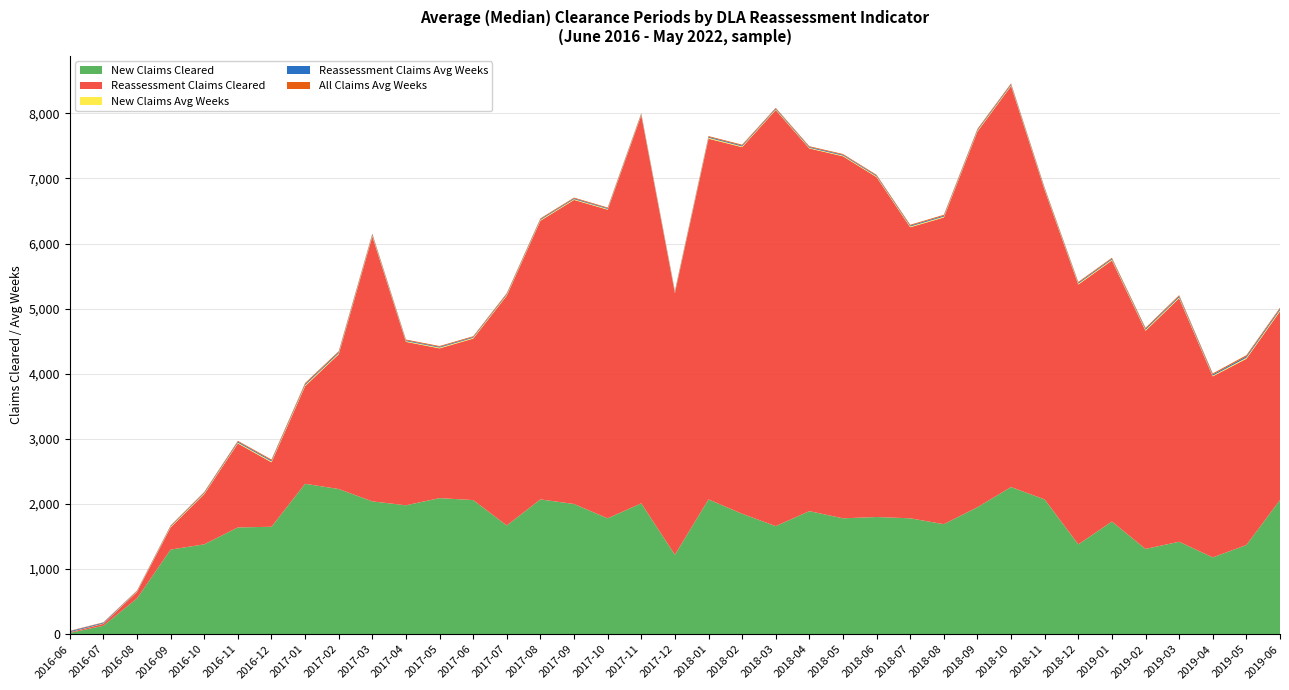

Reading right to left, transcribe all the data shown in this chart.

New Claims Cleared: 2060	1370	1180	1420	1310	1730	1380	2070	2260	1950	1690	1780	1800	1780	1890	1660	1850	2070	1220	2010	1780	2000	2070	1670	2060	2090	1980	2040	2230	2310	1650	1640	1380	1300	550	130	20
Reassessment Claims Cleared: 2900	2860	2780	3740	3350	4010	3990	4750	6160	5770	4710	4470	5220	5560	5570	6390	5630	5540	4020	5960	4740	4670	4280	3530	2480	2300	2510	4070	2070	1500	990	1290	770	340	100	30	10
New Claims Avg Weeks: 17	16	12	14	14	13	13	12	12	13	13	12	11	11	10	10	12	14	11	10	11	11	12	12	12	12	11	14	14	15	14	12	11	10	7	5	2
Reassessment Claims Avg Weeks: 20	20	17	17	16	14	14	13	14	14	14	13	12	12	12	12	13	13	12	11	11	12	12	13	12	12	12	14	17	16	15	15	12	10	7	12	14
All Claims Avg Weeks: 18	19	16	16	15	14	13	13	14	14	14	13	12	12	12	12	13	13	12	11	11	12	12	13	12	12	12	14	15	16	14	13	12	10	7	6	6